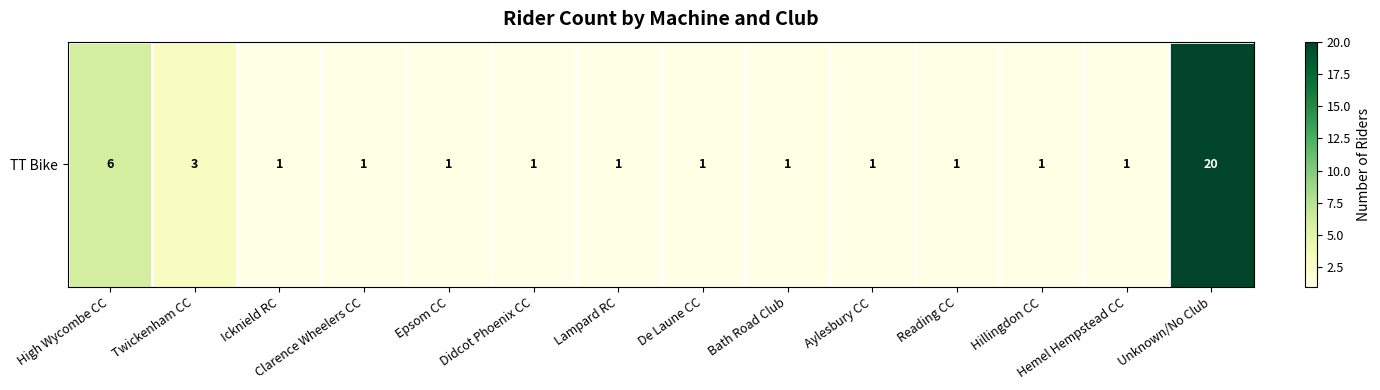

Which has a higher value, High Wycombe CC or Bath Road Club?

High Wycombe CC